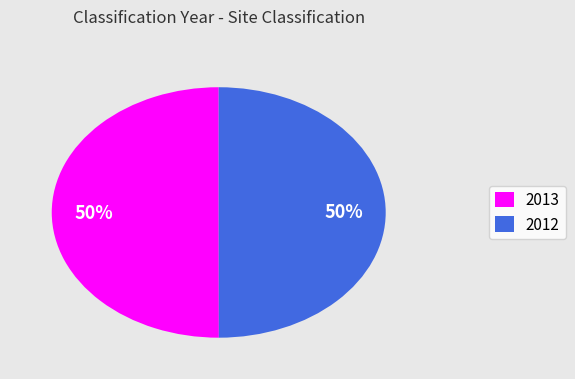

What is the ratio of the value at 2012 to the value at 2013?

1.0